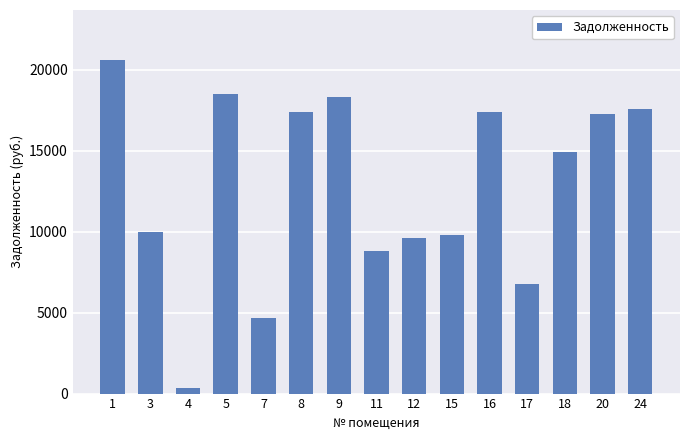

What is the value of the 1st bar from the left?

20600.3